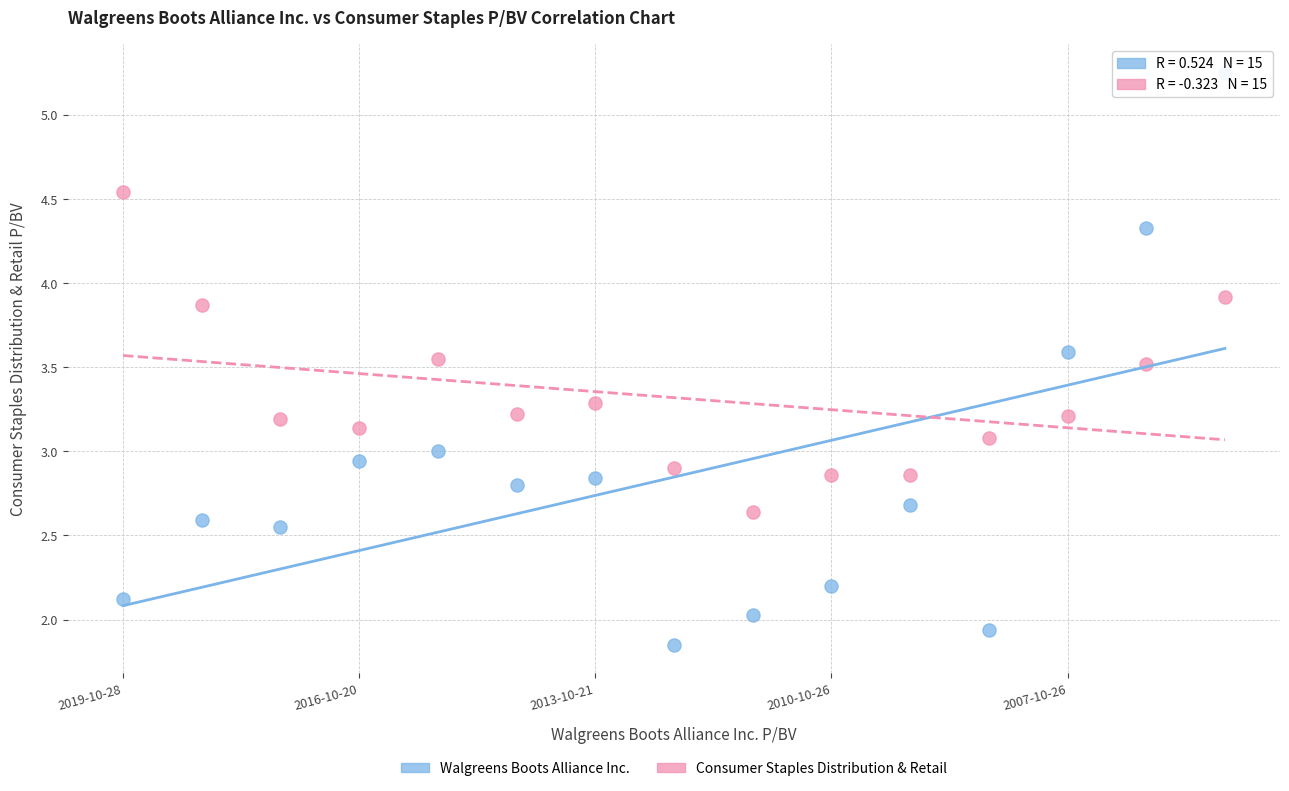

Which series has the largest Y range (max minus min)?

Walgreens Boots Alliance Inc.